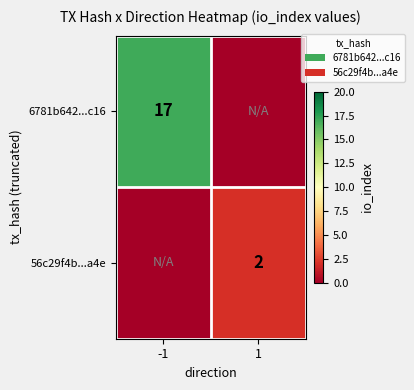

At which category is the sum across all series the highest?

-1